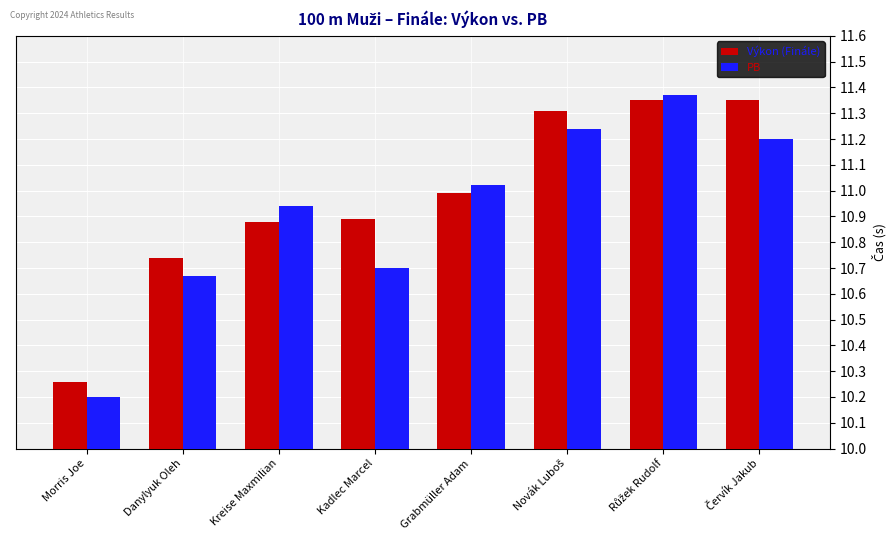

At which label is Výkon (Finále) closest to 10?

Morris Joe